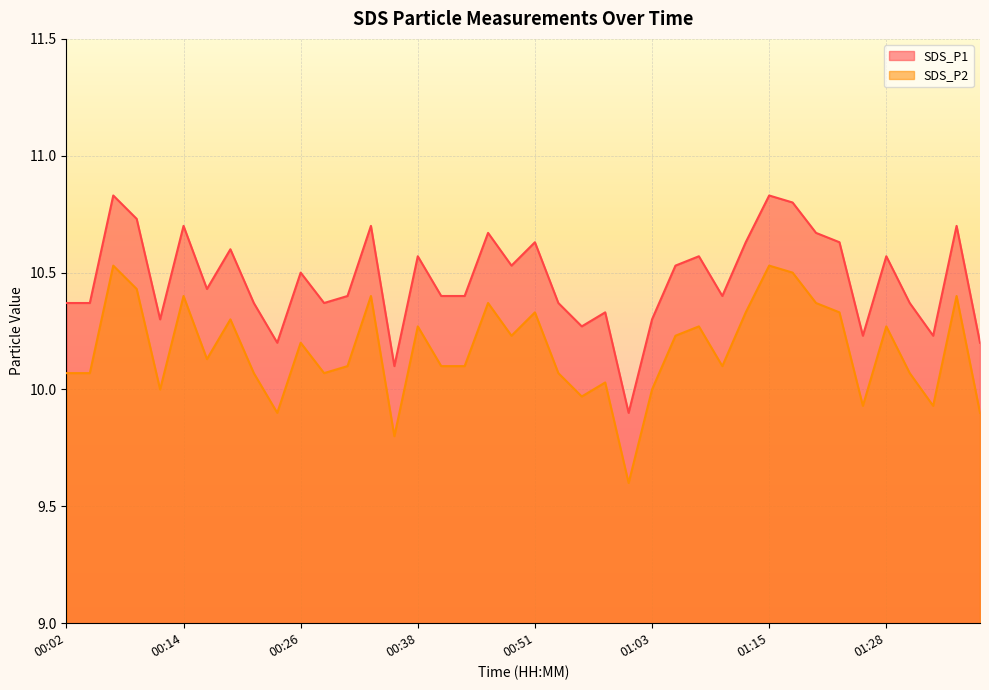

In SDS_P1, how many points are higher than both neighbors (excluding endpoints)?

13